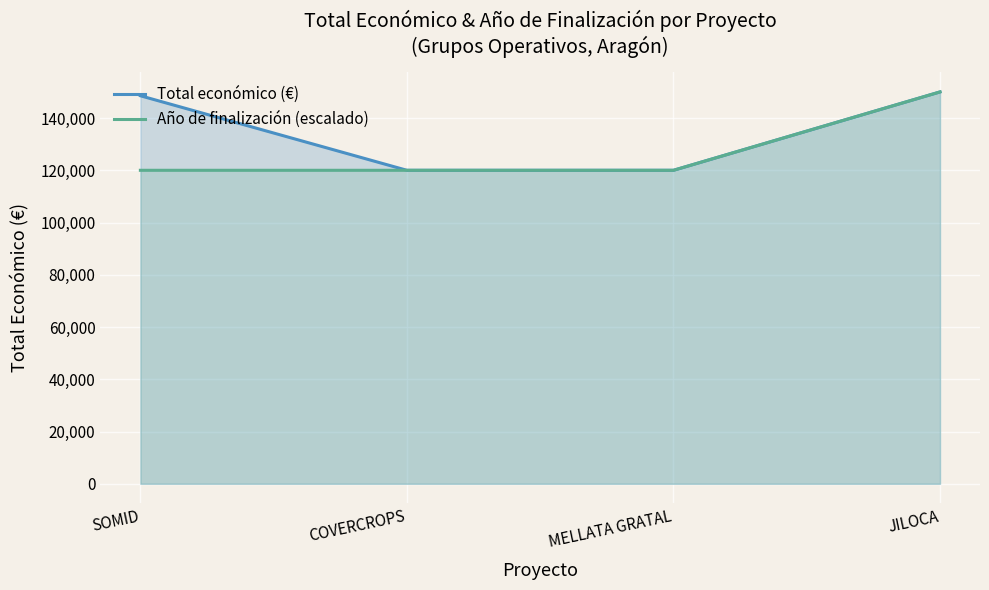

Rank the categories by Total económico (€) value from highest to lowest.

JILOCA, SOMID, COVERCROPS, MELLATA GRATAL